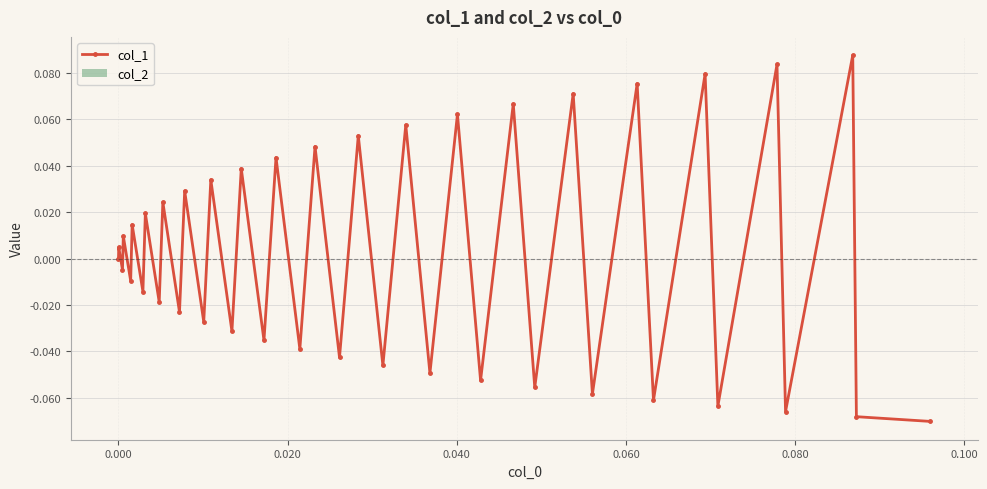

How many lines are shown in the chart?

1